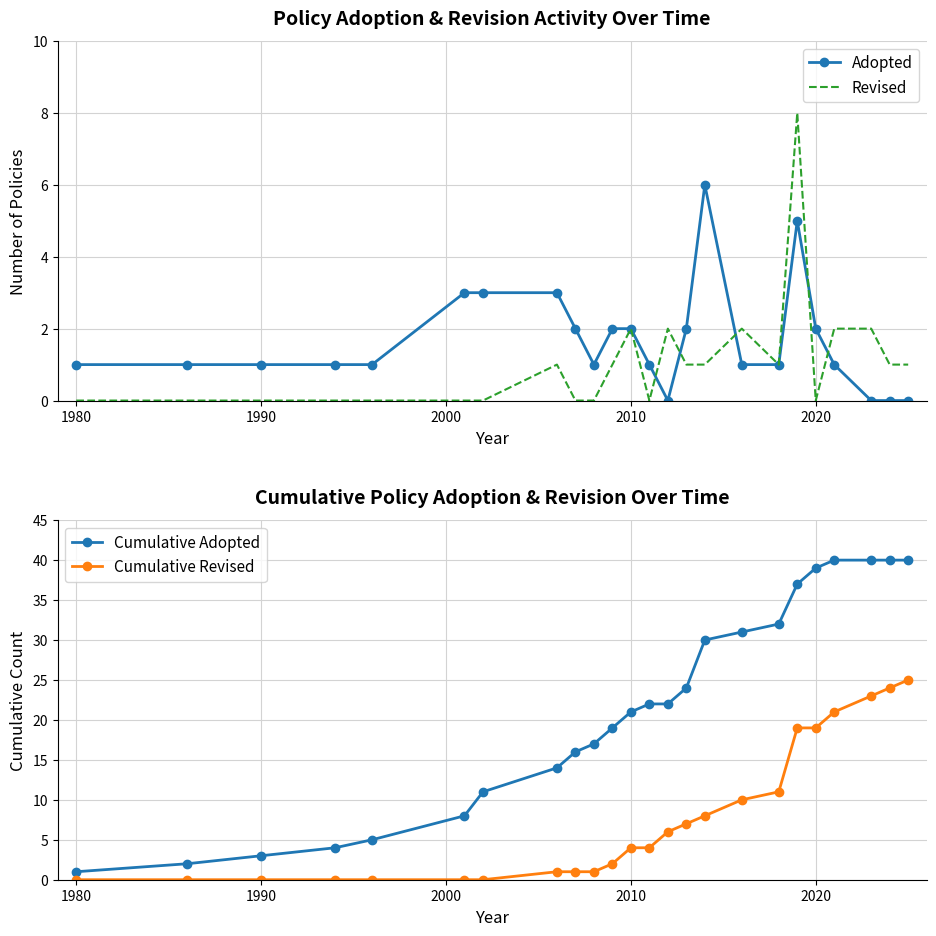

Which series has the largest range (max minus min)?

Cumulative Adopted